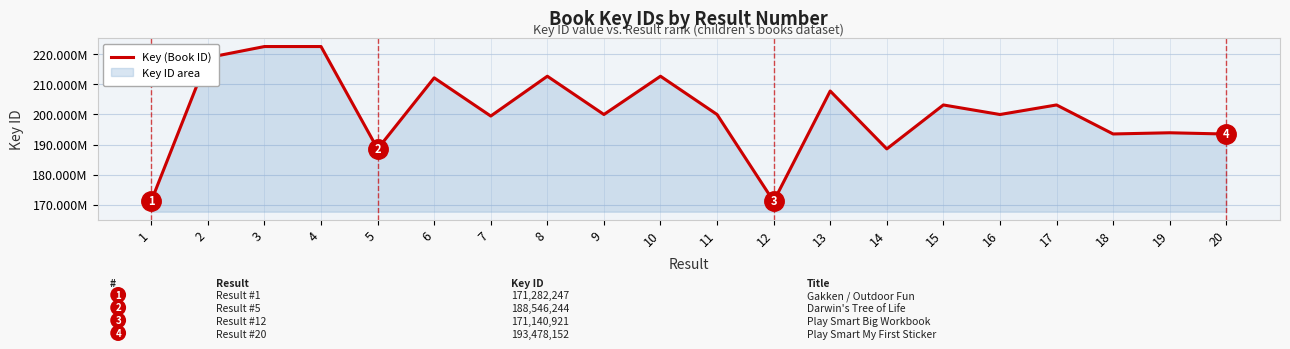

Does the chart display data point markers on the line(s)?

No